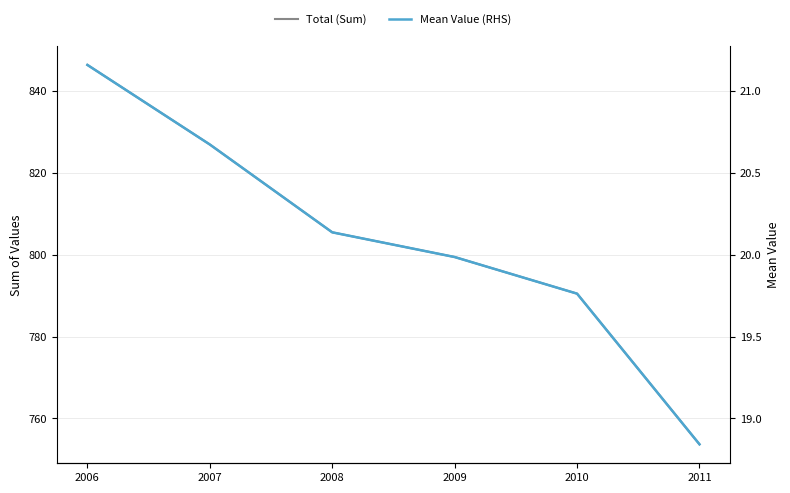

What is the difference between the highest and lowest values at 2009?

779.4